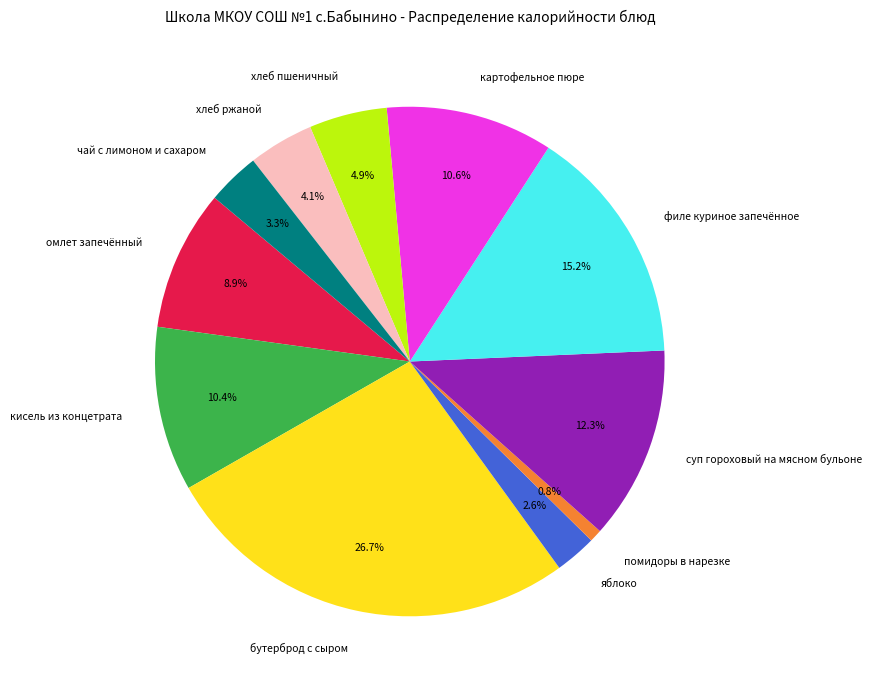

How many slices are in this pie chart?

11